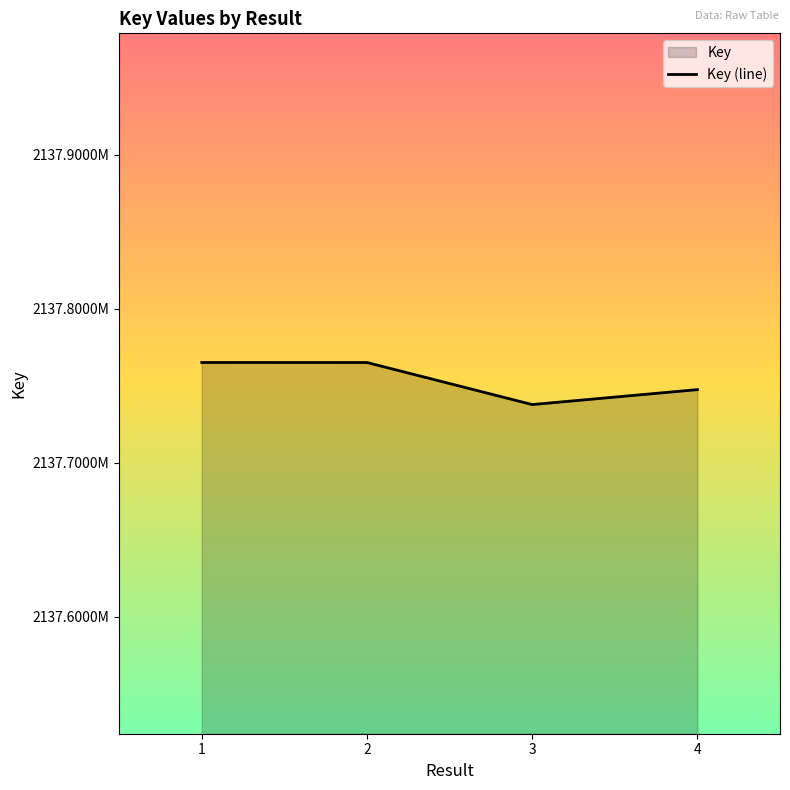

List the labels in order of value, largest first.

1, 2, 4, 3